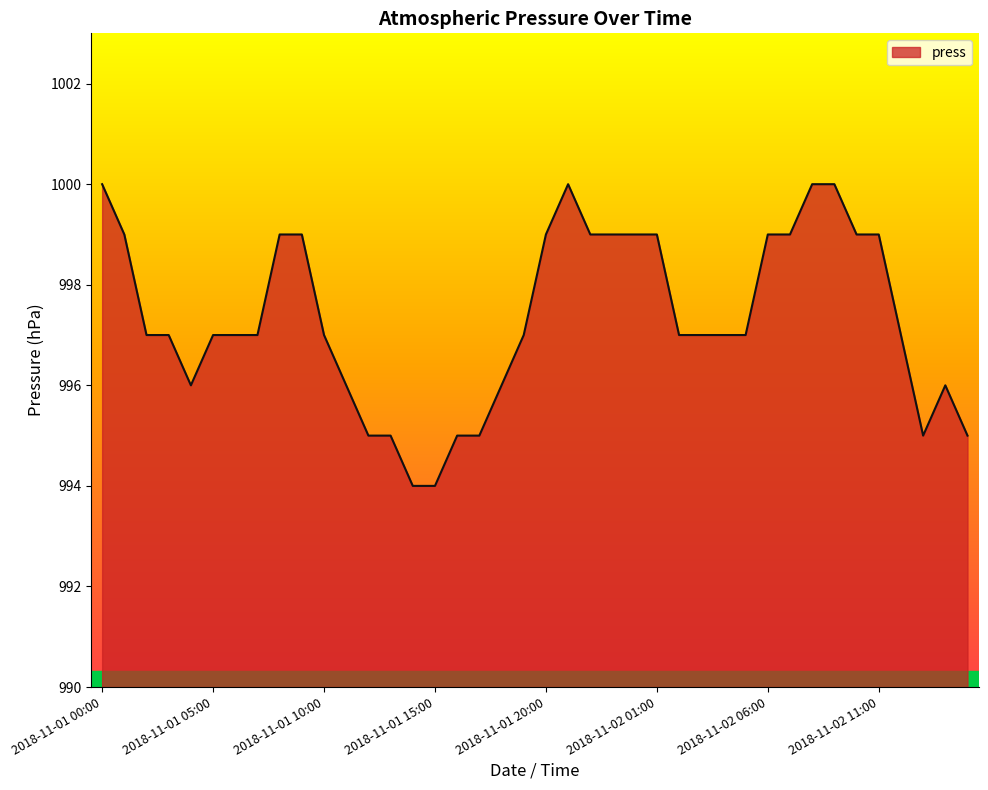

What is the difference between the maximum and minimum values?

6